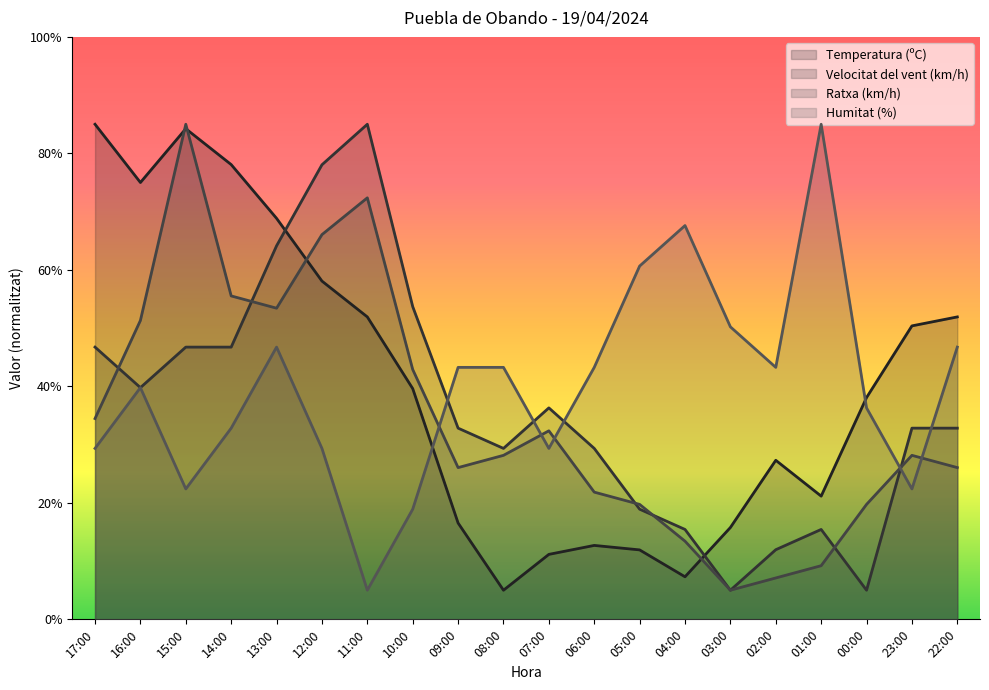

Which category has the lowest value in the Humitat (%) series?

11:00